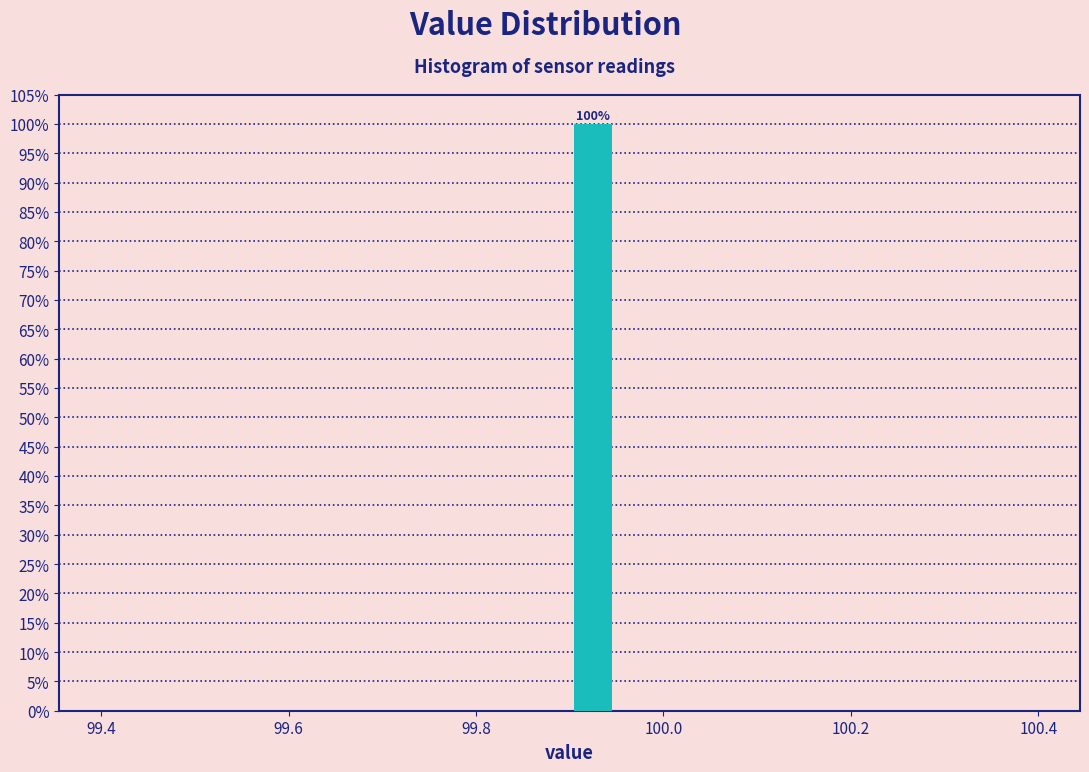

Read against the x-axis, roughly where is the centre of the tallest bar?

99.92